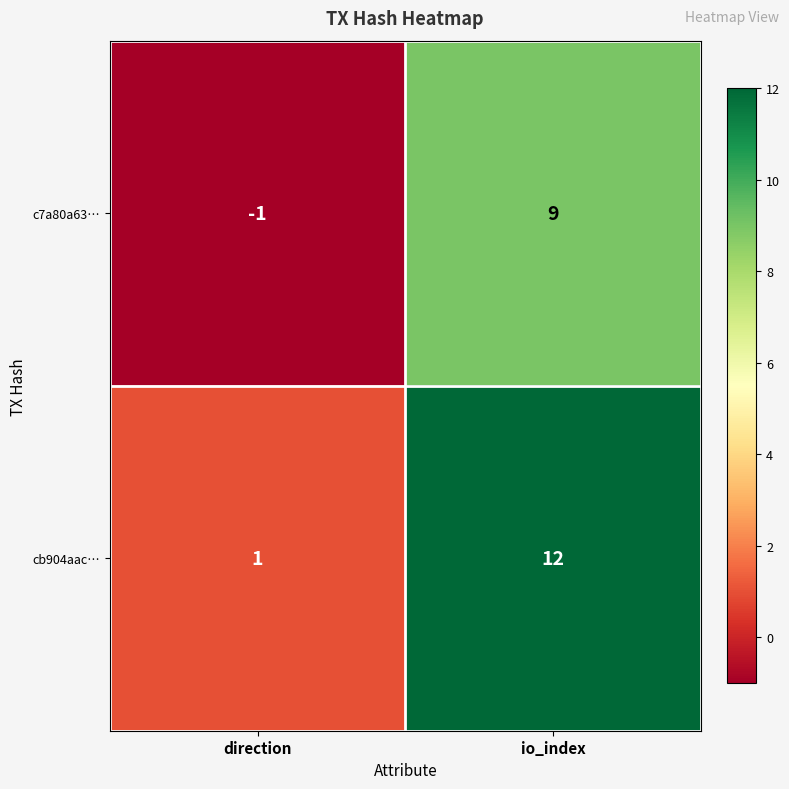

Which series changed the most between direction and io_index?

cb904aac…